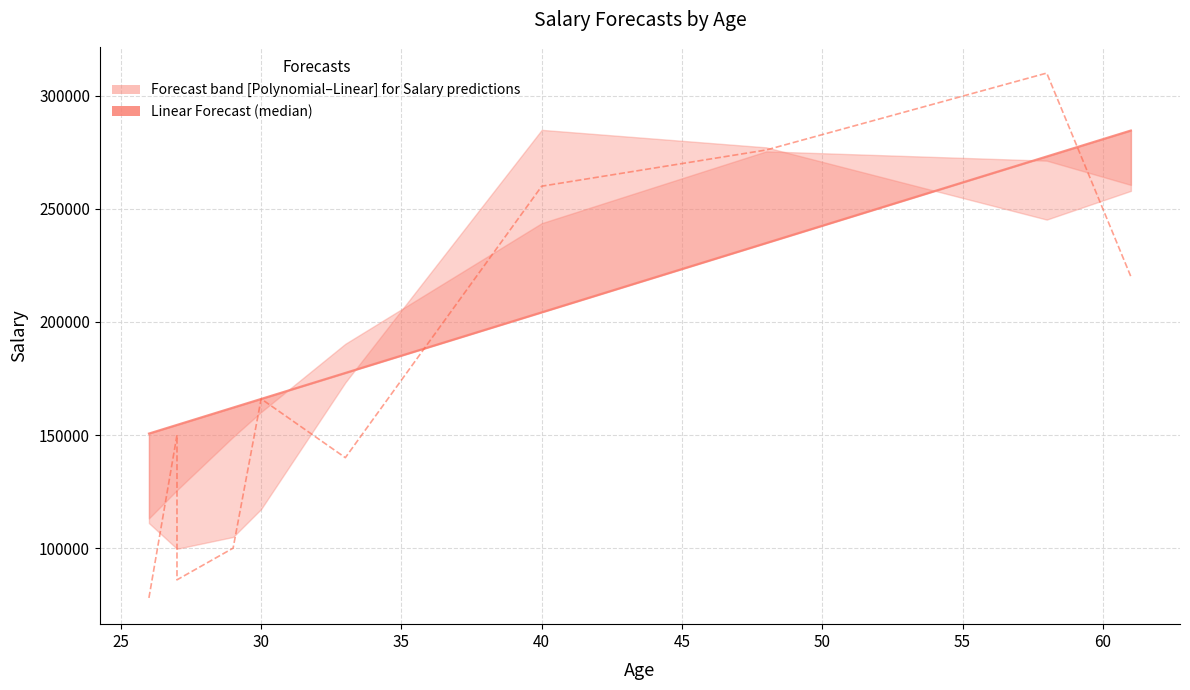

Rank the series at 55 from lowest to highest value.

Linear Forecast, Actual Salary